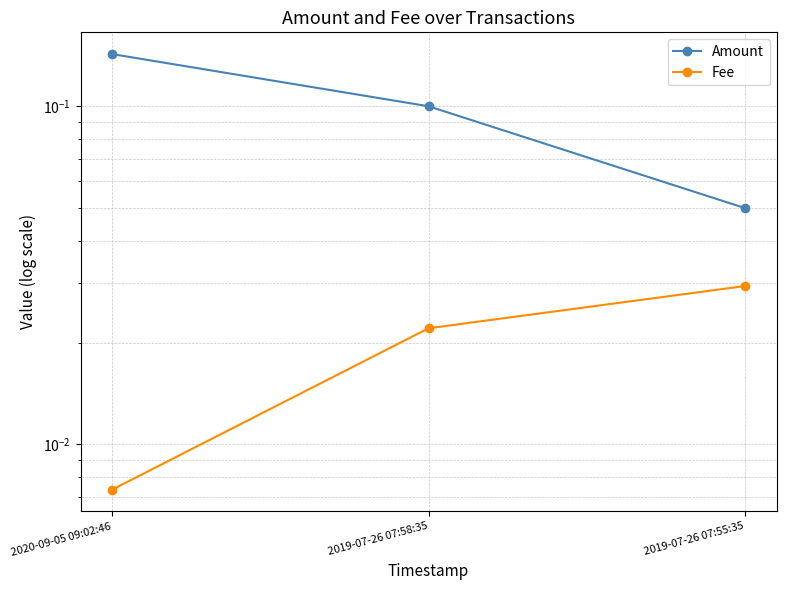

Which series has the largest total across all categories?

Amount